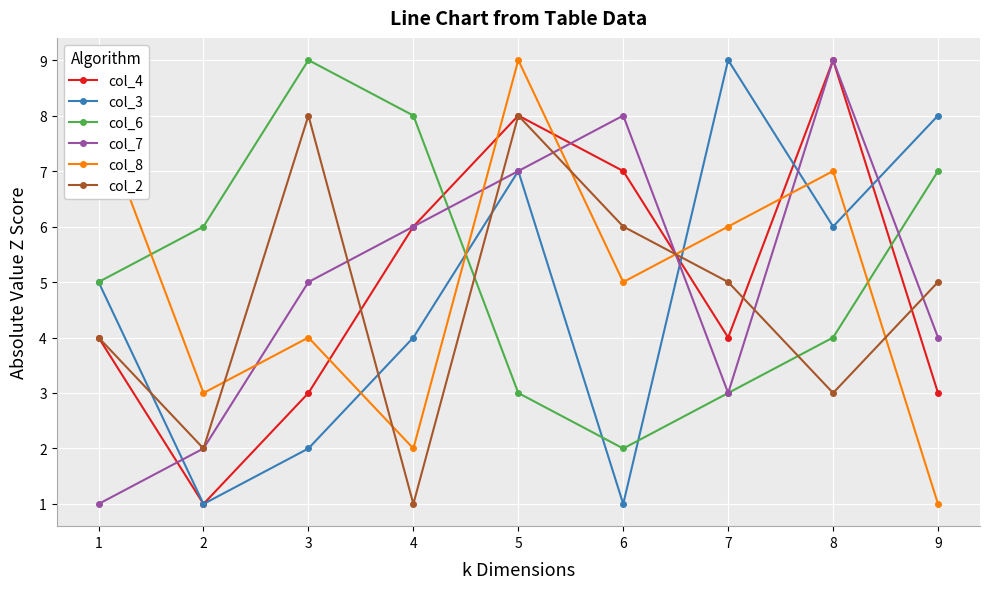

How many interior local valleys does the col_2 series have?

3